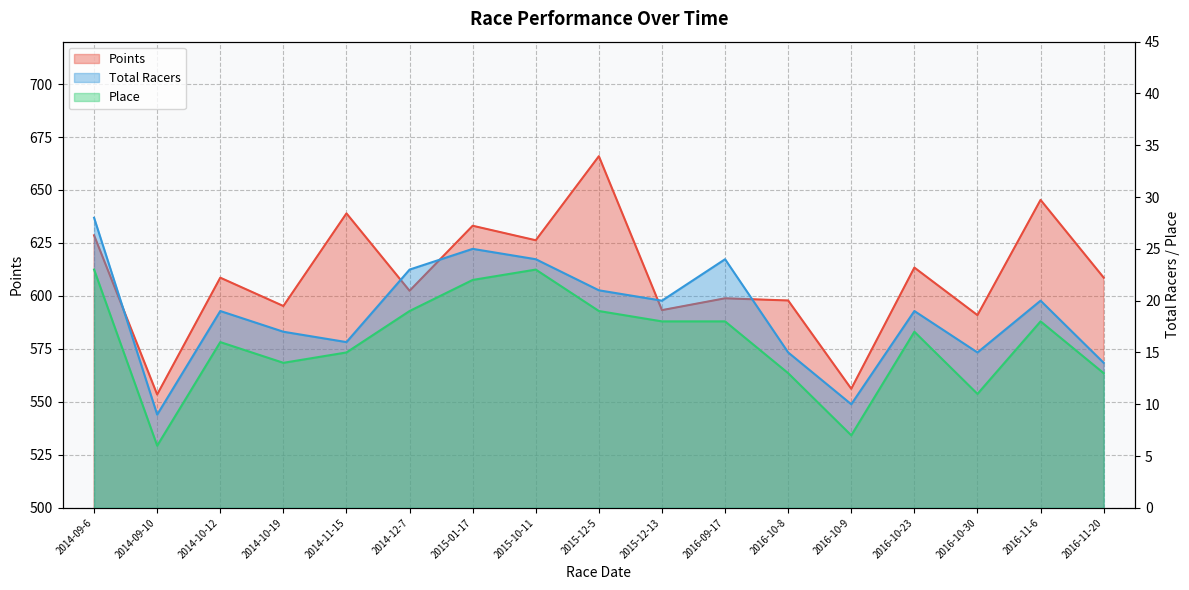

Reading left to right, extract all data points from this chart.

Points: 2014-09-6=628.6	2014-09-10=553.5	2014-10-12=608.6	2014-10-19=595.3	2014-11-15=639.0	2014-12-7=602.4	2015-01-17=633.1	2015-10-11=626.3	2015-12-5=665.9	2015-12-13=593.3	2016-09-17=598.9	2016-10-8=597.9	2016-10-9=556.2	2016-10-23=613.4	2016-10-30=590.9	2016-11-6=645.3	2016-11-20=608.7
Total Racers: 2014-09-6=28.0	2014-09-10=9.0	2014-10-12=19.0	2014-10-19=17.0	2014-11-15=16.0	2014-12-7=23.0	2015-01-17=25.0	2015-10-11=24.0	2015-12-5=21.0	2015-12-13=20.0	2016-09-17=24.0	2016-10-8=15.0	2016-10-9=10.0	2016-10-23=19.0	2016-10-30=15.0	2016-11-6=20.0	2016-11-20=14.0
Place: 2014-09-6=23.0	2014-09-10=6.0	2014-10-12=16.0	2014-10-19=14.0	2014-11-15=15.0	2014-12-7=19.0	2015-01-17=22.0	2015-10-11=23.0	2015-12-5=19.0	2015-12-13=18.0	2016-09-17=18.0	2016-10-8=13.0	2016-10-9=7.0	2016-10-23=17.0	2016-10-30=11.0	2016-11-6=18.0	2016-11-20=13.0